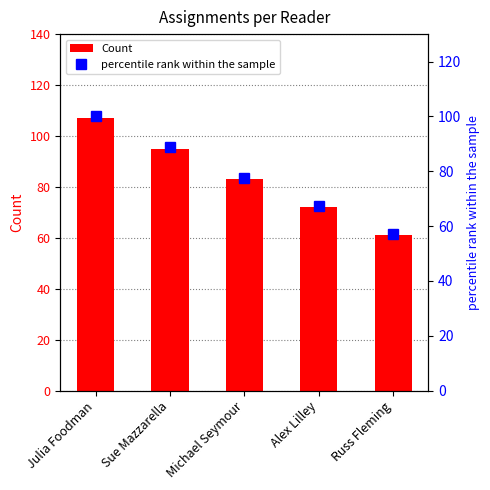

List the labels in order of Count value, largest first.

Julia Foodman, Sue Mazzarella, Michael Seymour, Alex Lilley, Russ Fleming